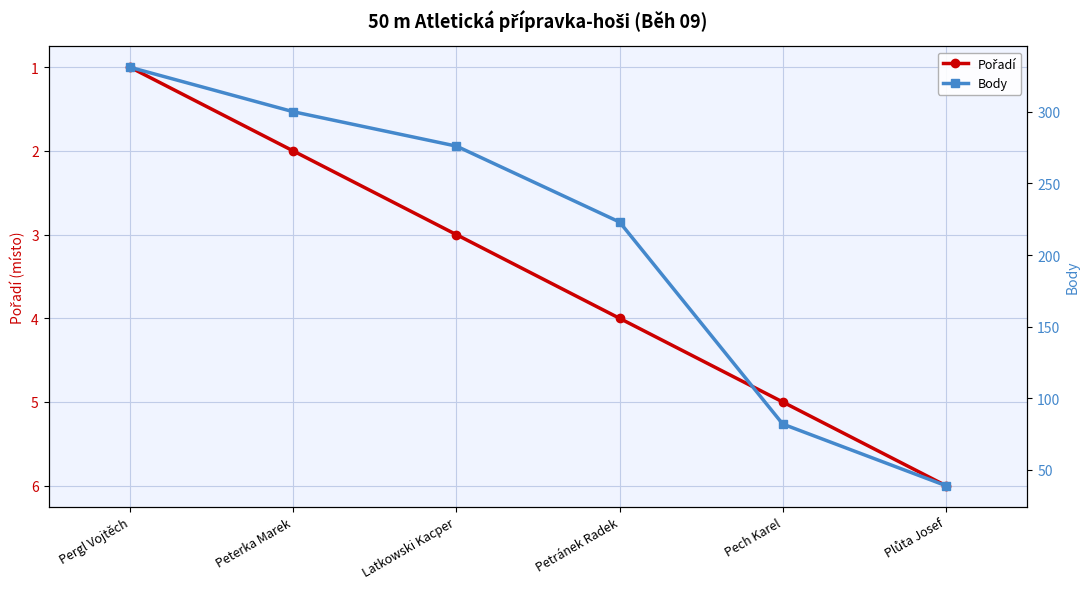

What is the value of the Body point at the 3rd from the left?

276